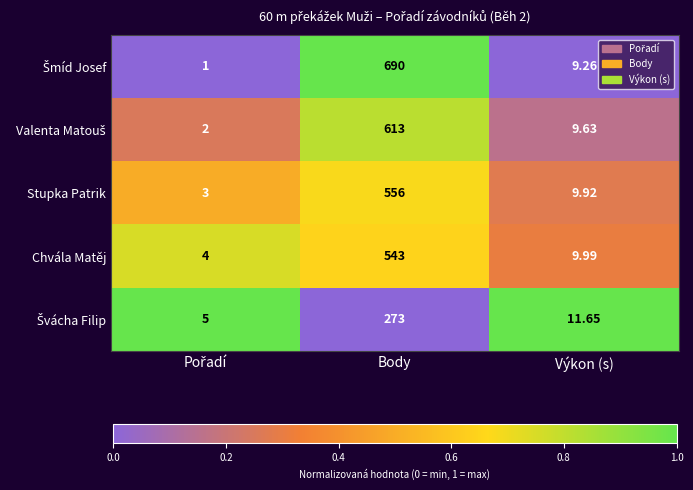

Which label corresponds to the largest value in the chart?

Body